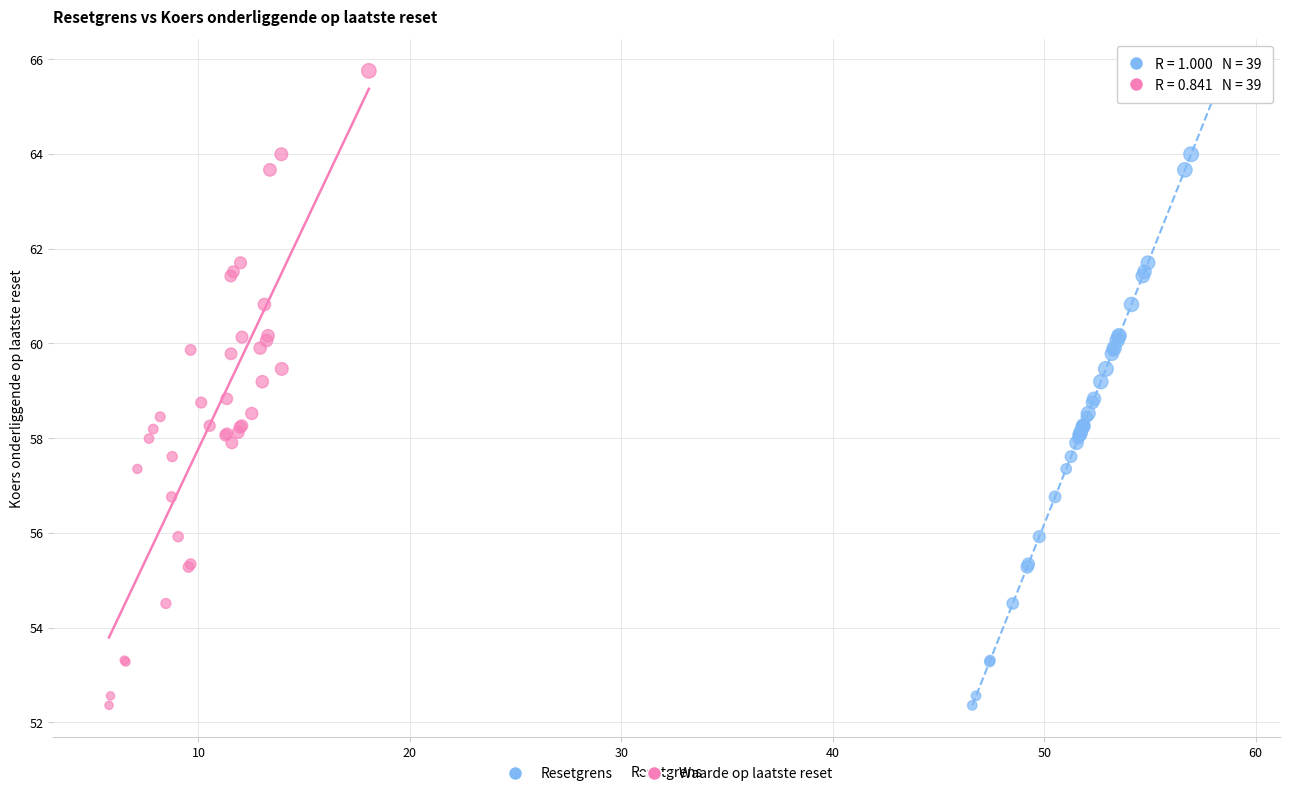

What are all the series names shown in the legend?

Resetgrens, Waarde op laatste reset